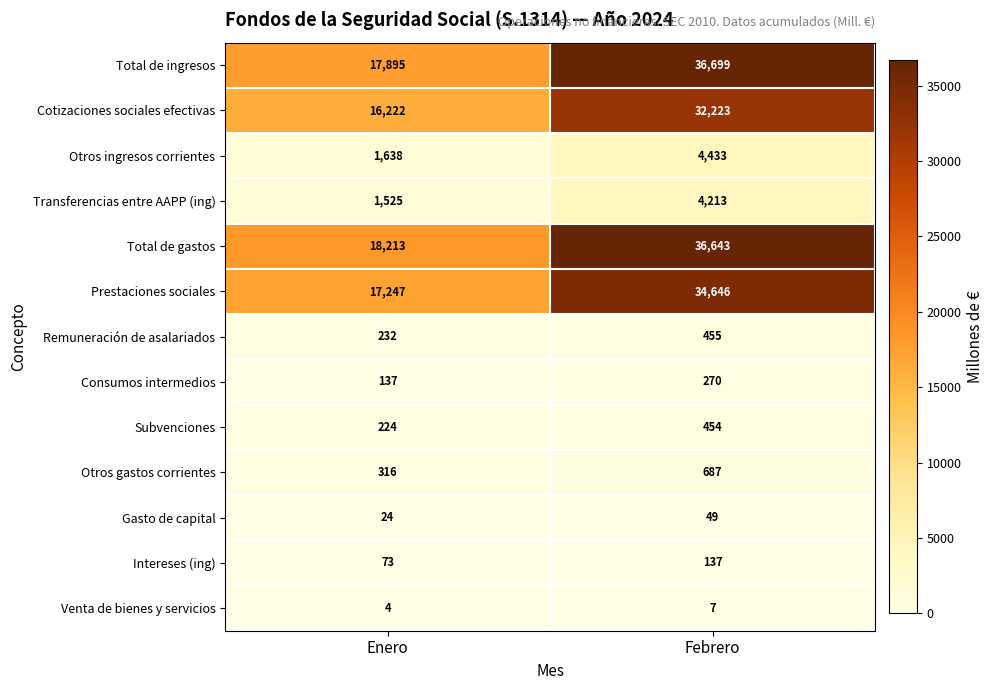

At which label is Intereses (ing) closest to 105?

Enero